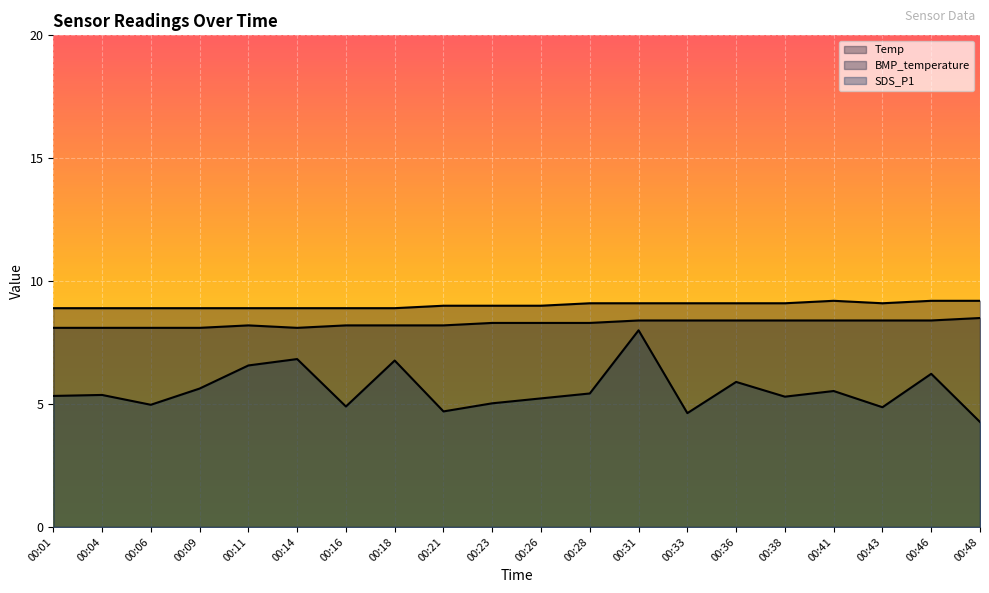

True or false: SDS_P1 and Temp cross at least once.

False